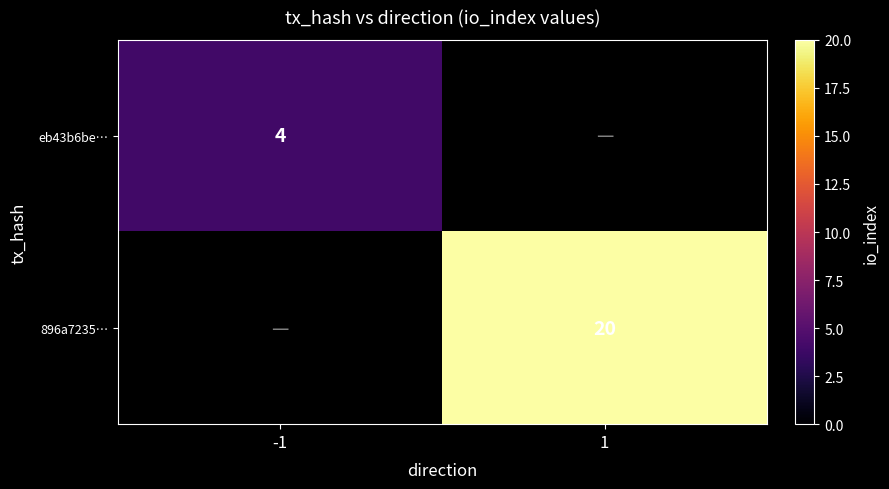

Is the value of 896a7235… at 1 greater than the value of eb43b6be… at -1?

Yes